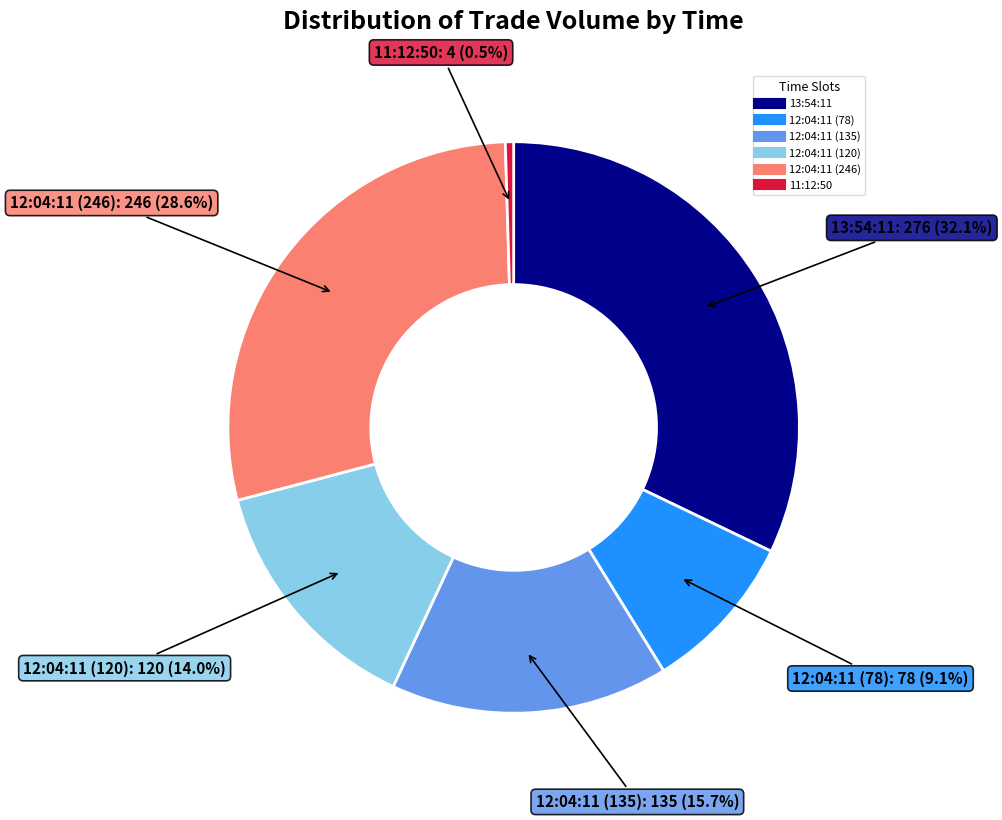

Rank the categories by value from highest to lowest.

13:54:11, 12:04:11 (246), 12:04:11 (135), 12:04:11 (120), 12:04:11 (78), 11:12:50